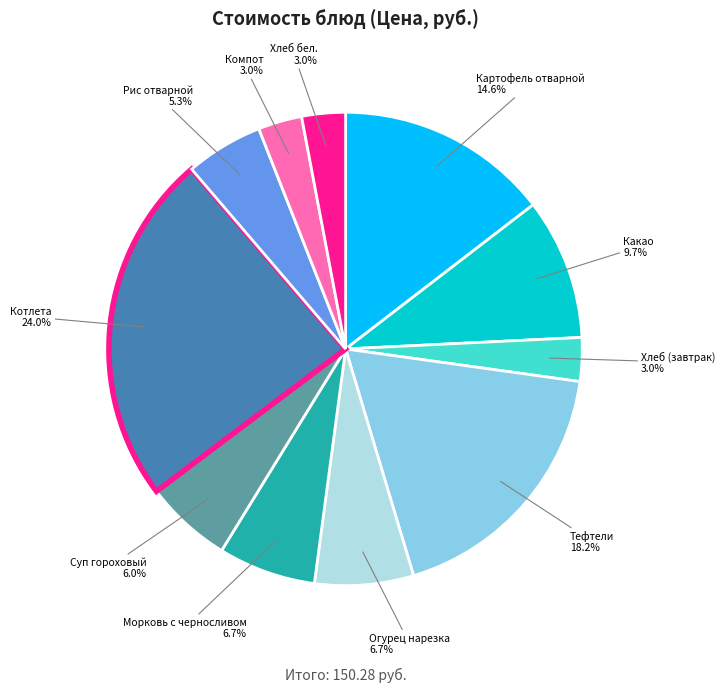

Does any single category account for the majority?

No